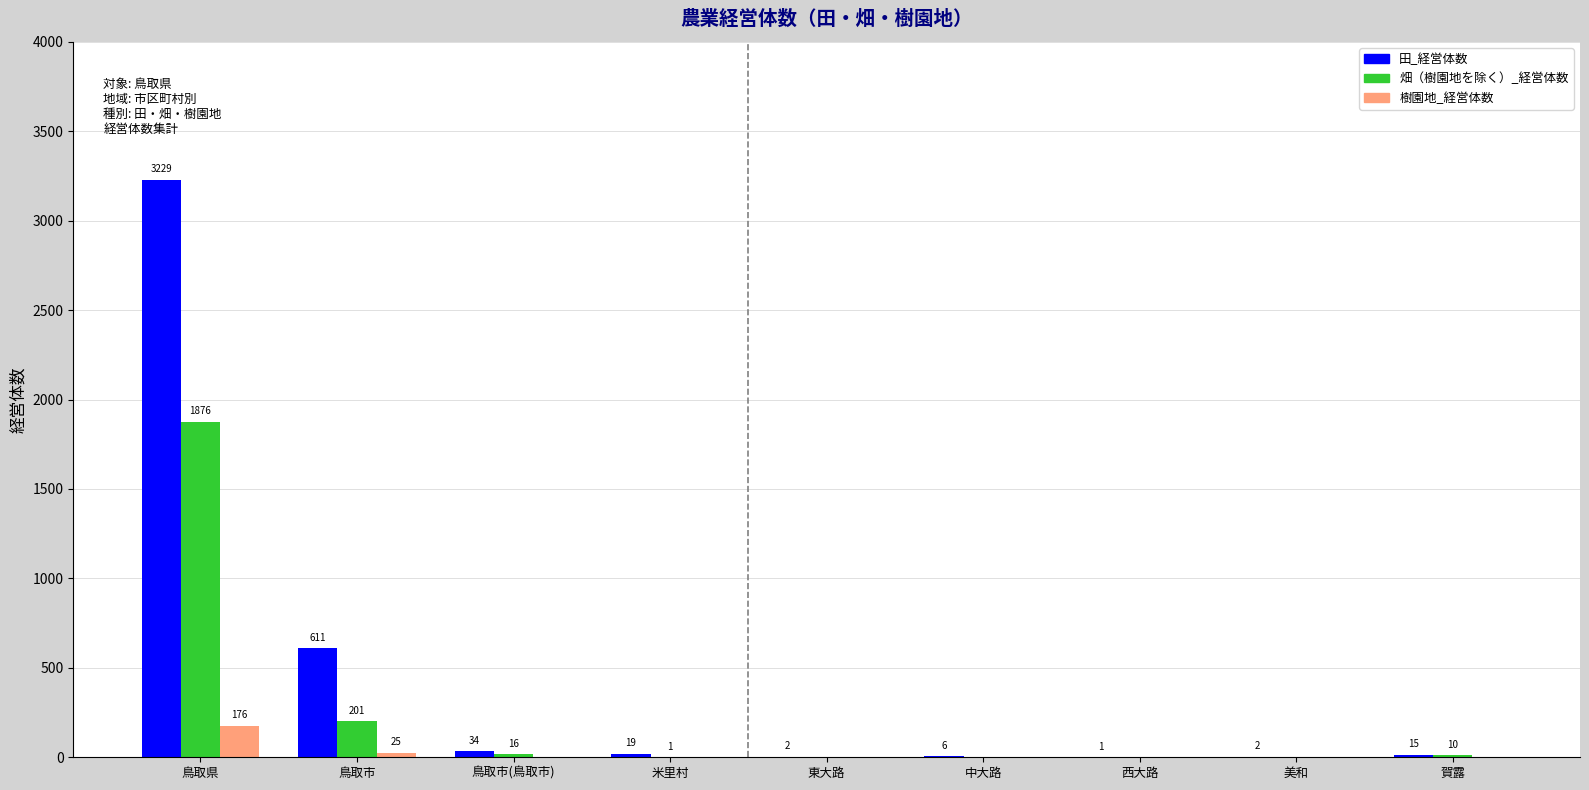

Which series has the largest total across all categories?

田_経営体数